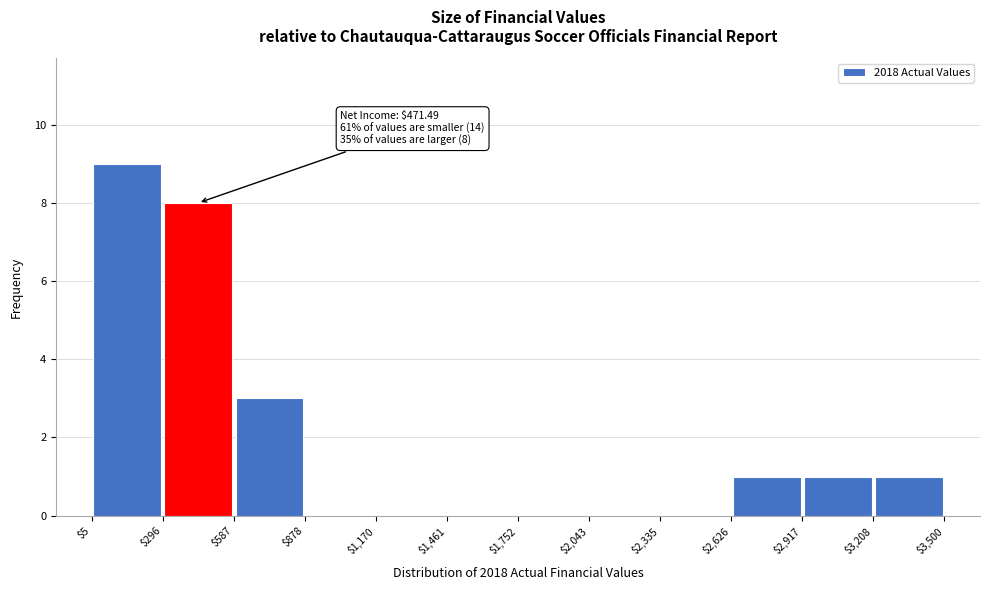

Which range on the x-axis has the tallest bar?

$5 to $296